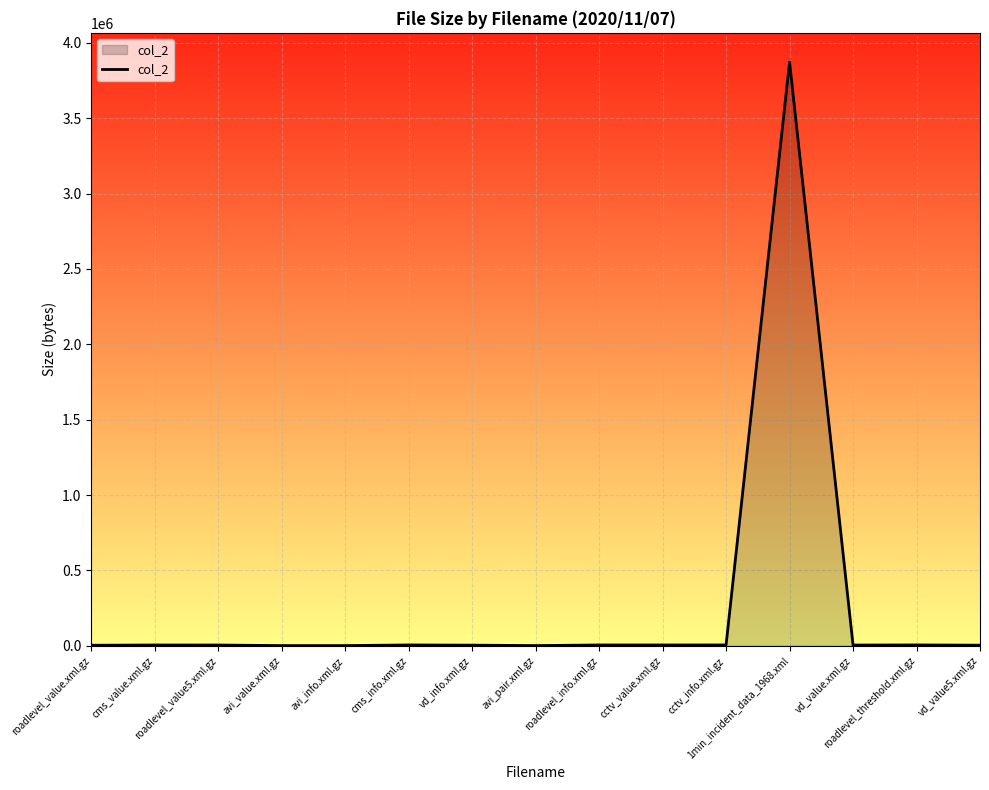

How many categories are shown in the chart?

15